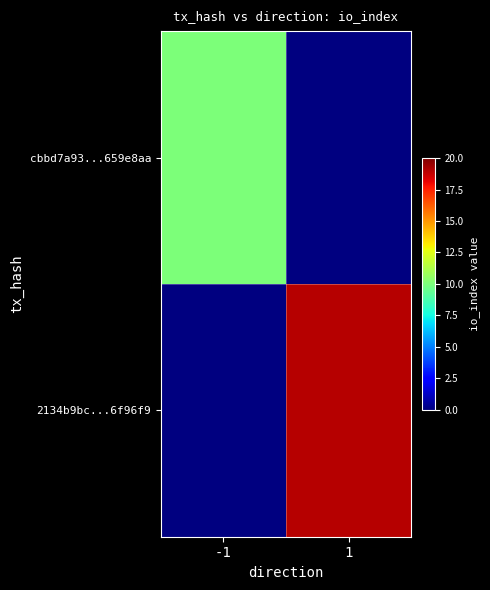

At how many categories does at least one series exceed 17?

1